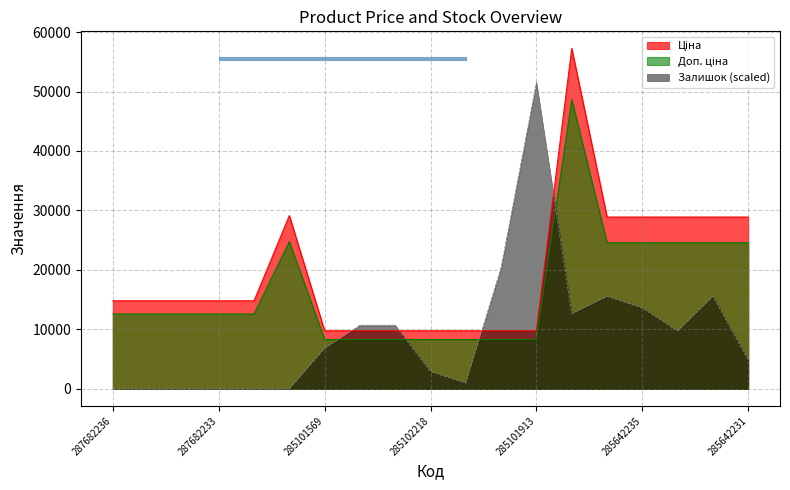

What is the label of the 17th point from the right?

287682234